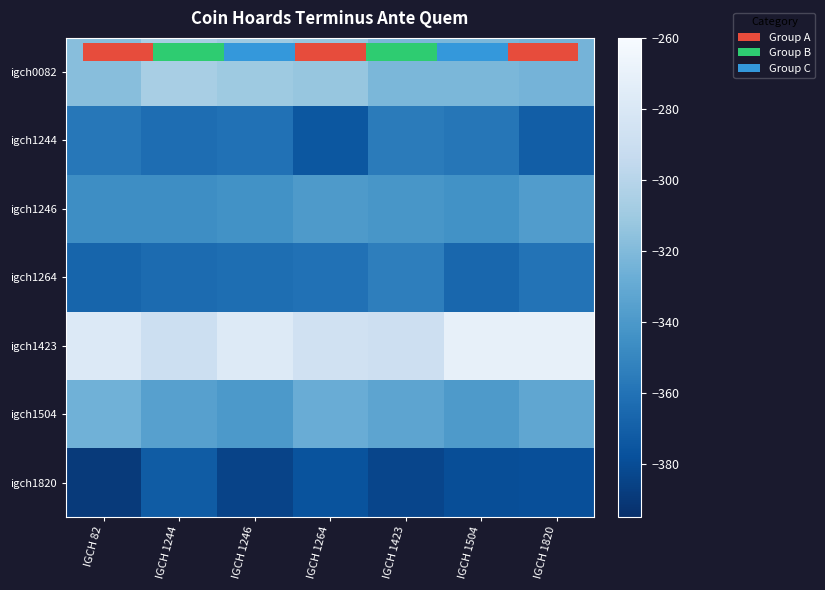

Which has a higher value, IGCH 1246 or IGCH 1820?

IGCH 1246